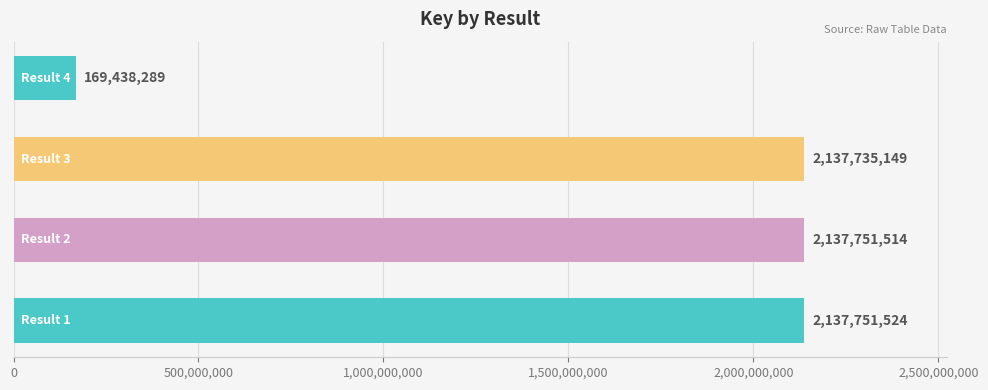

Are the bars grouped side by side (vs. stacked)?

No